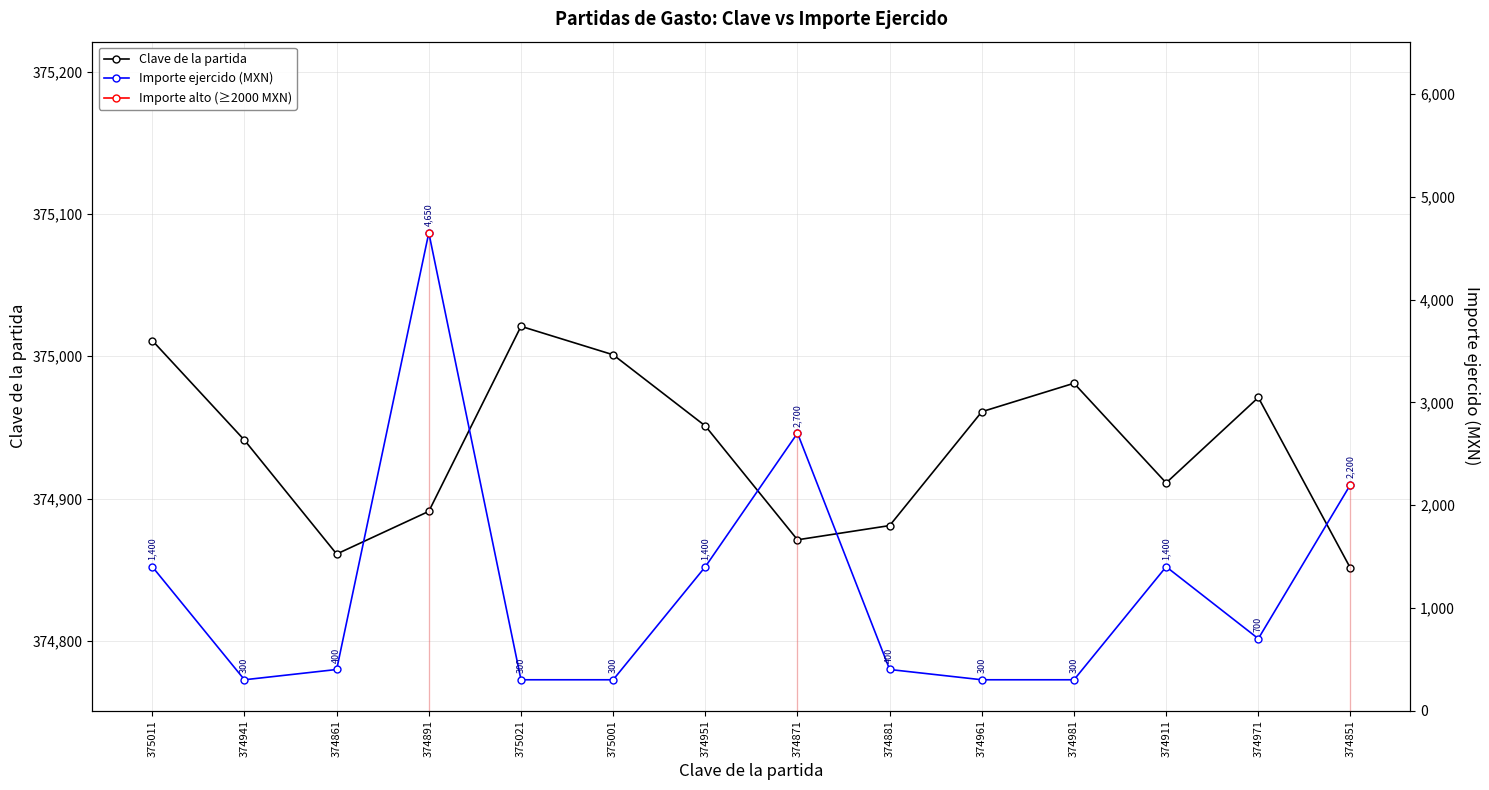

What is the smallest value displayed?

300.0